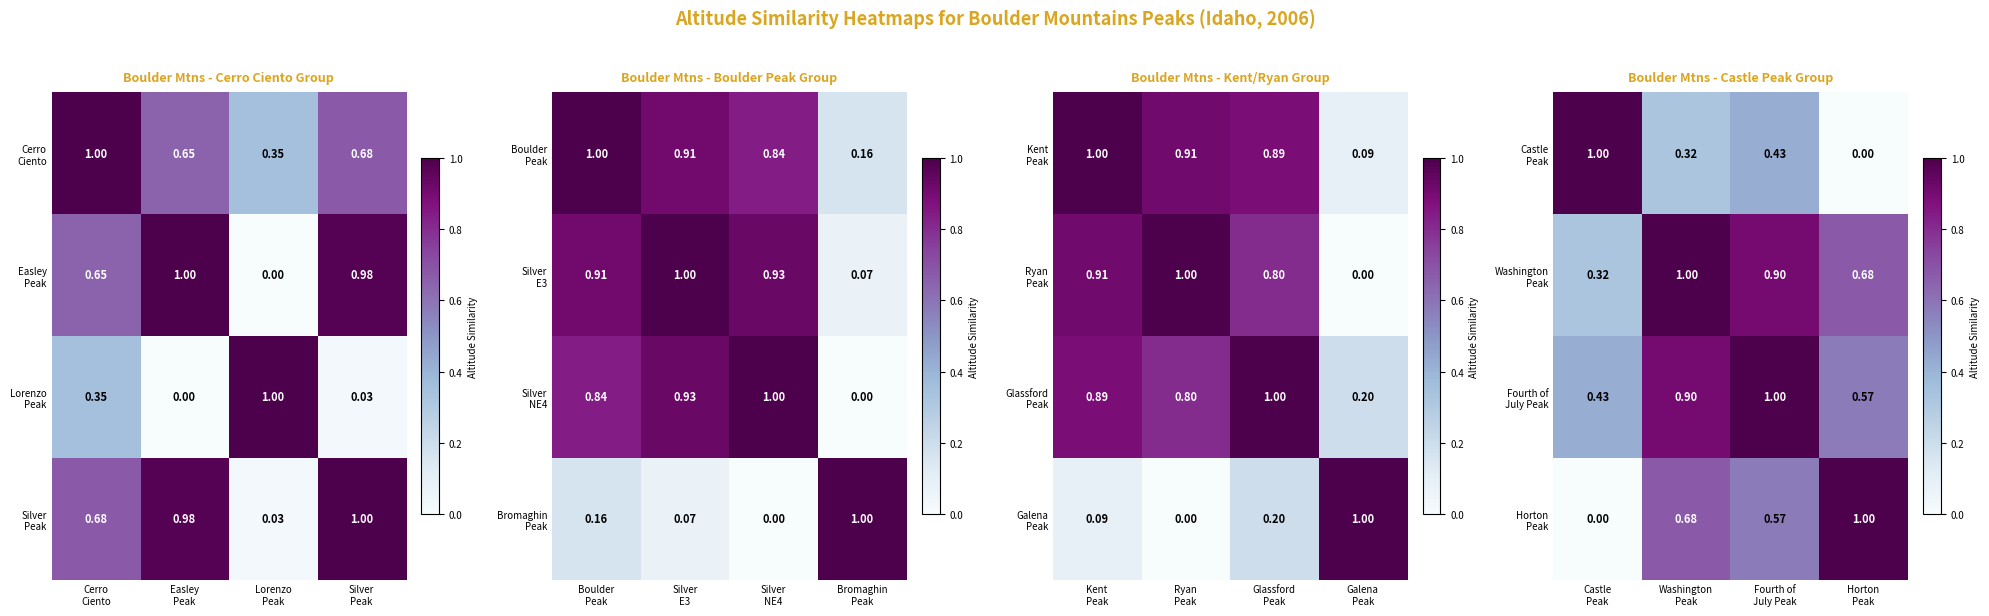

What is the difference between the Horton Peak values at Castle Peak and Fourth of July Peak?

0.6